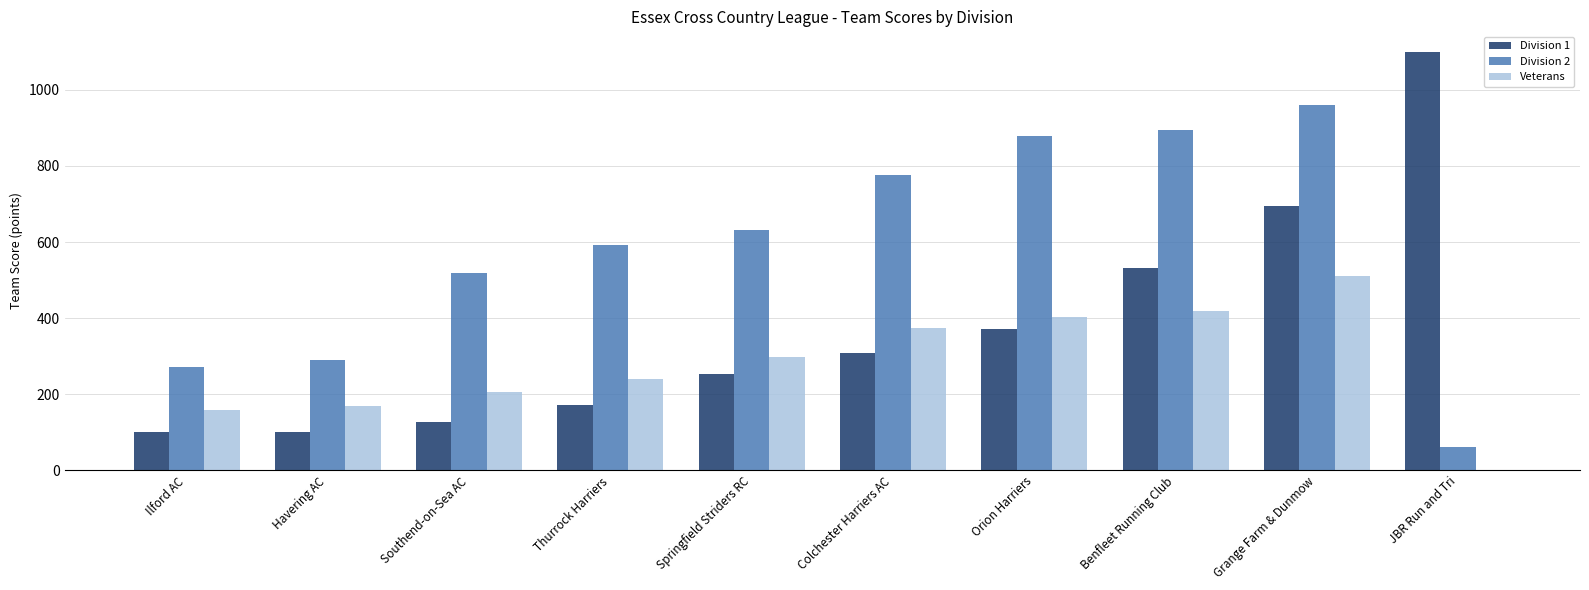

True or false: Veterans has a value of 169 at Havering AC.

True